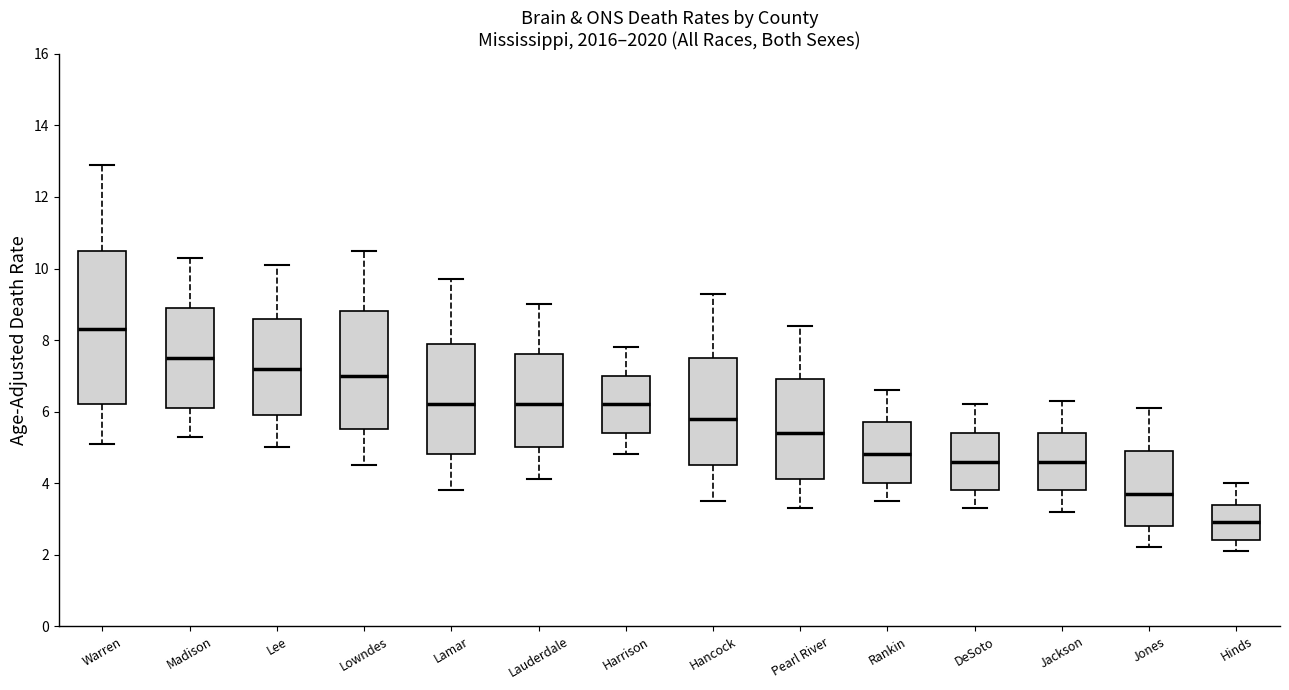

Which box is the tallest, from its lower edge to its upper edge?

Warren